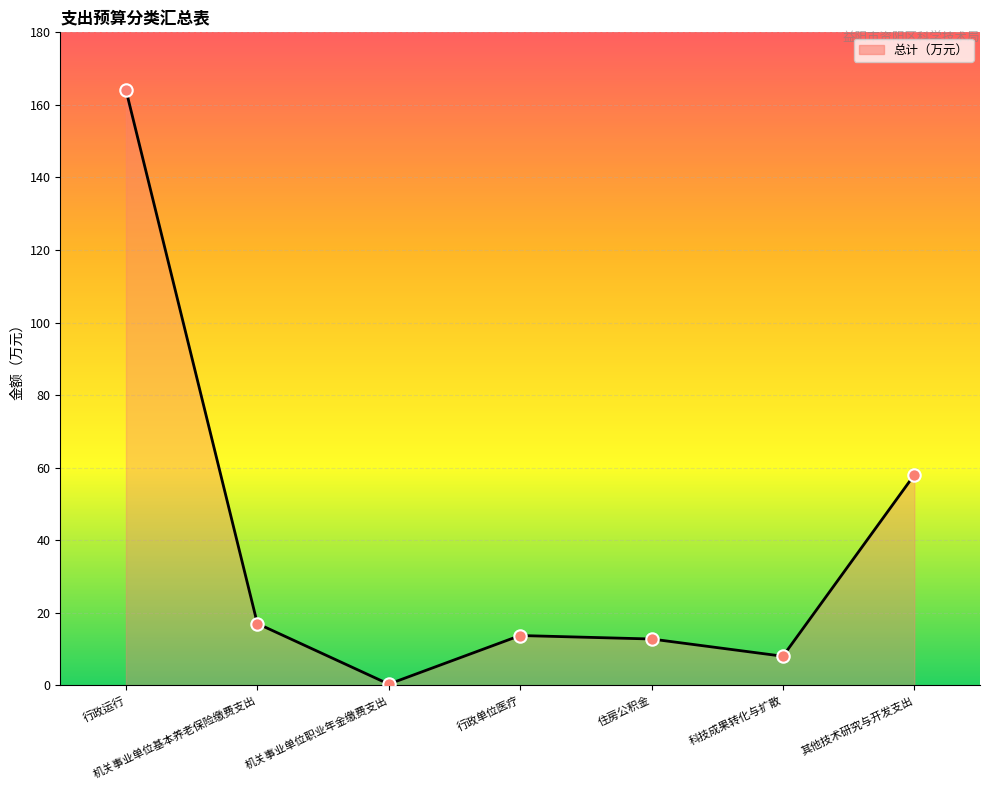

What is the ratio of the value at 行政运行 to the value at 其他技术研究与开发支出?

2.8